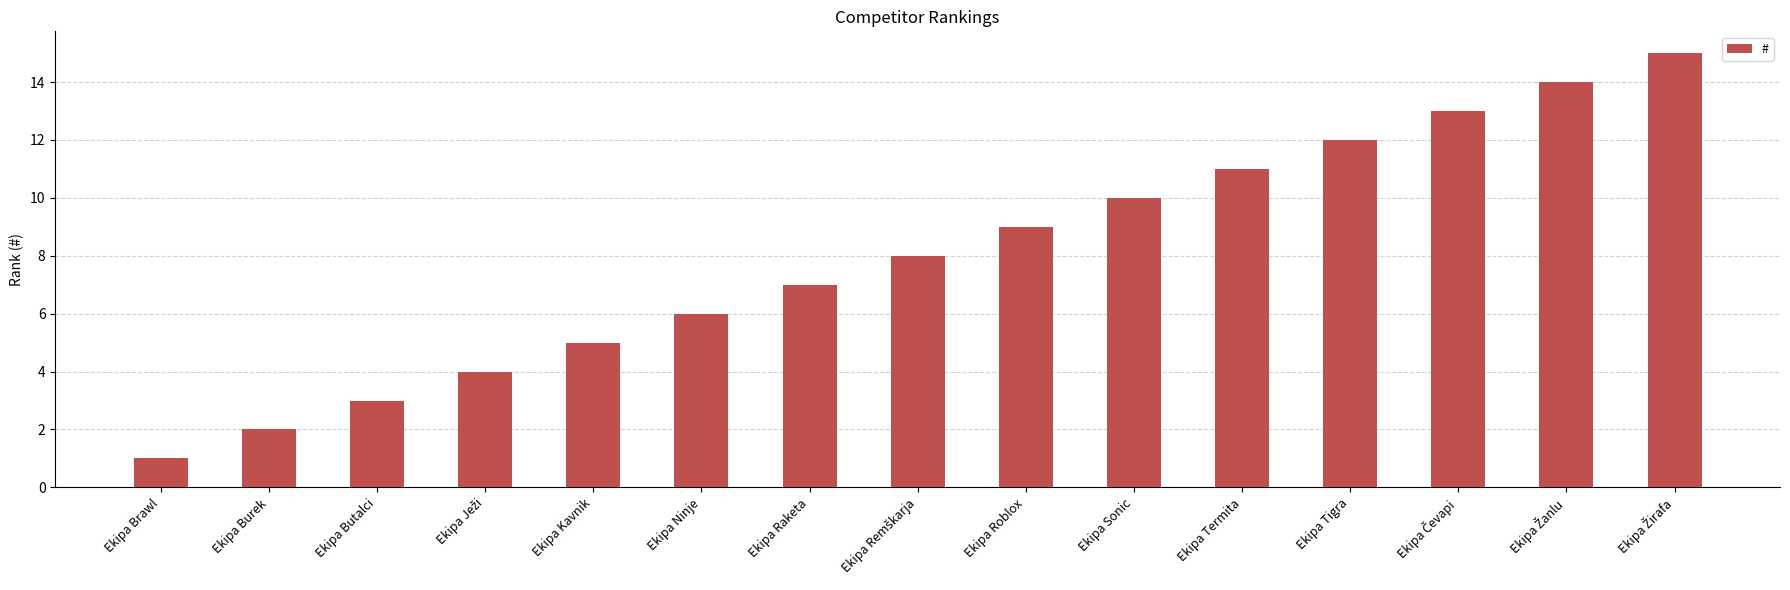

What is the label of the 11th bar from the left?

Ekipa Termita